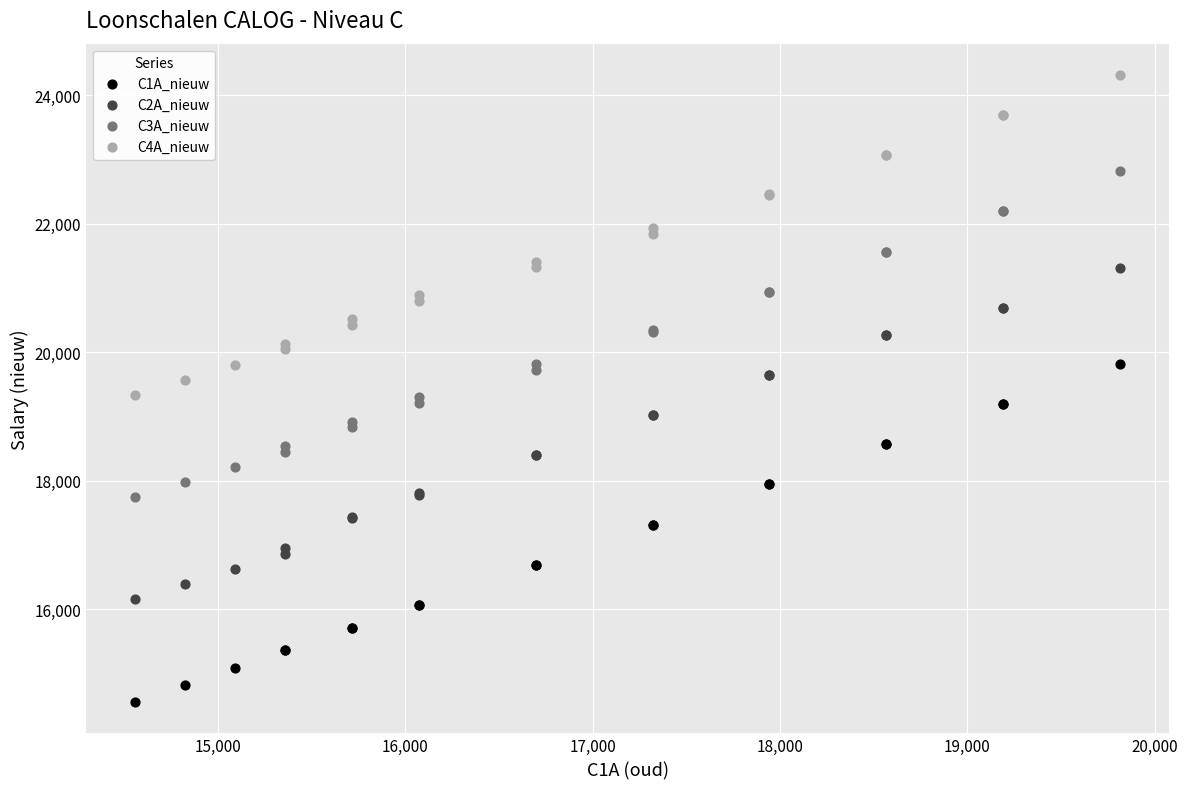

Which series has the widest spread of Y values?

C1A_nieuw